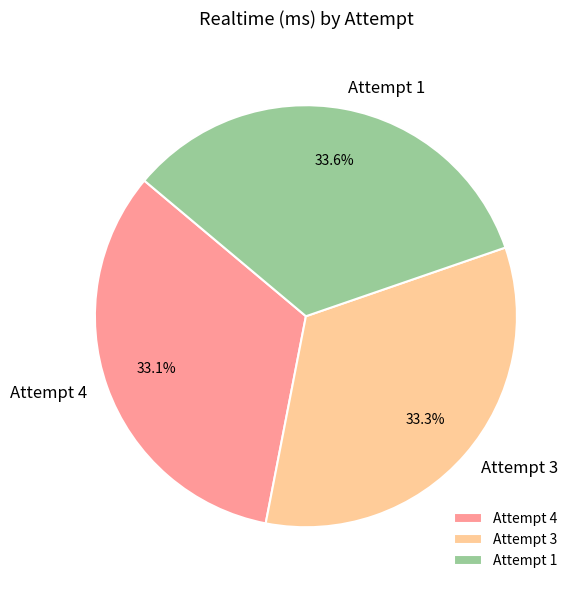

Approximately how many times larger is the value at Attempt 3 compared to Attempt 1?

1.0